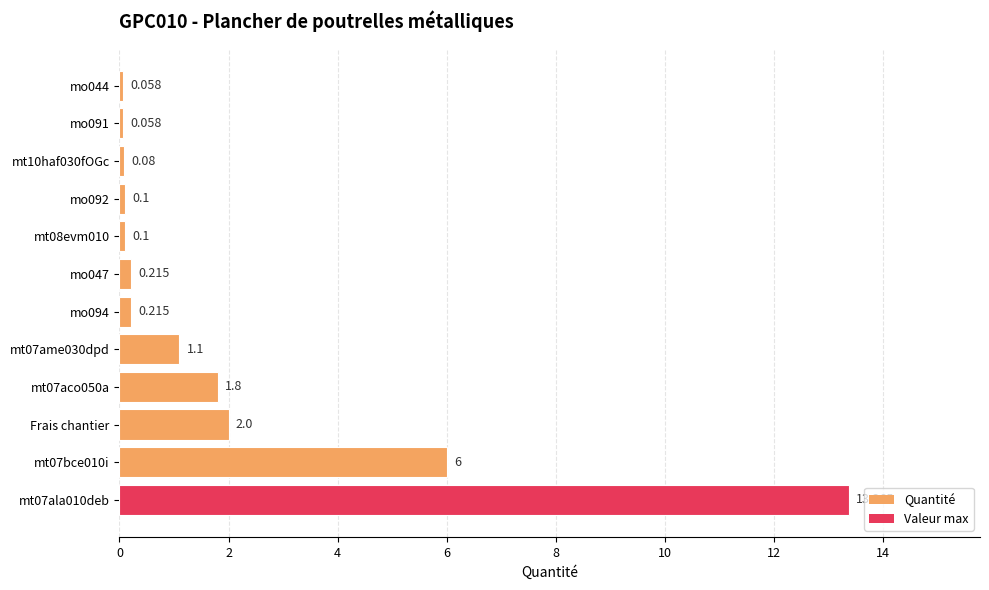

How many data points does each series have?

12